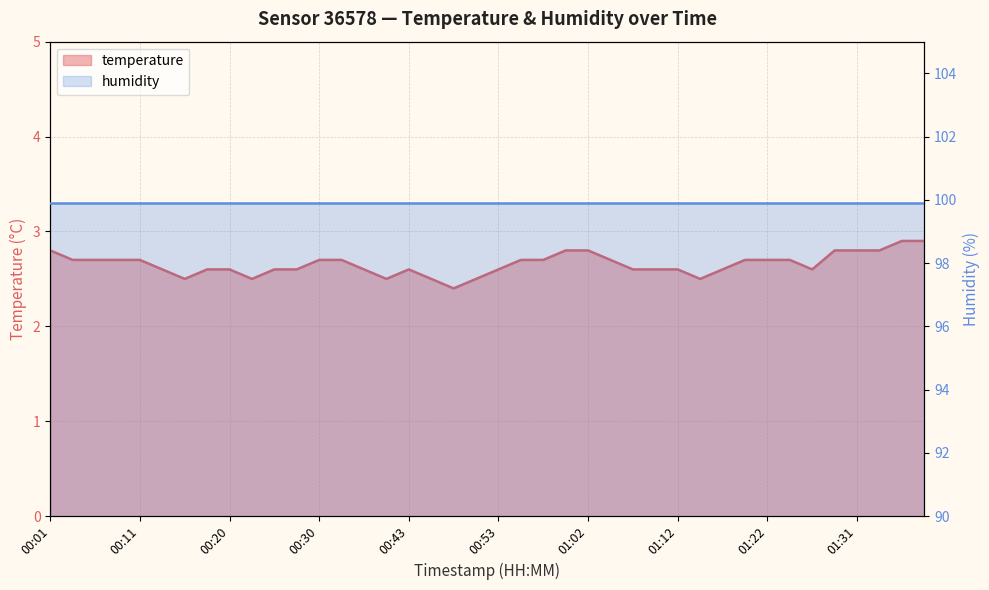

At which category does the data reach its first local valley?

00:16